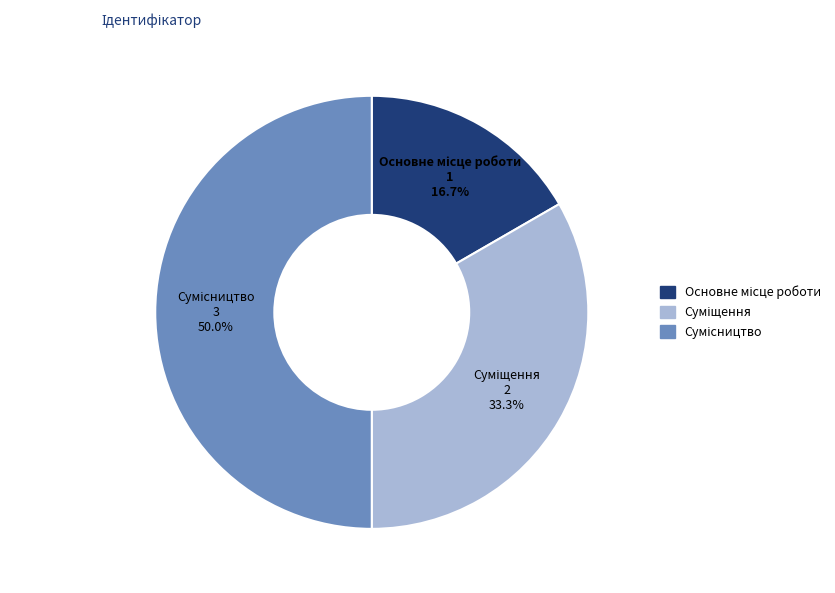

True or false: Суміщення accounts for 20% of the total.

False